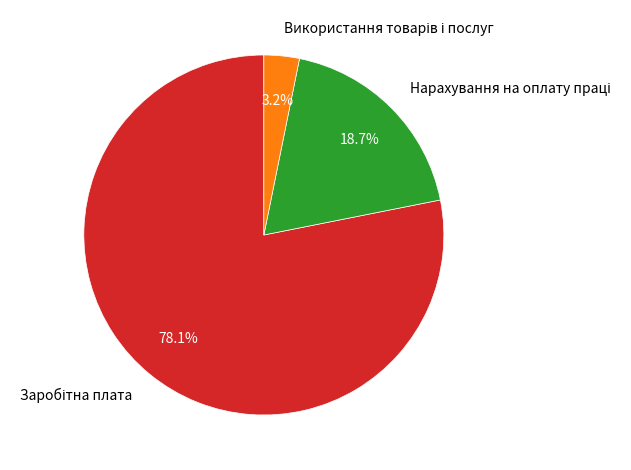

Is there a majority slice in this chart?

Yes